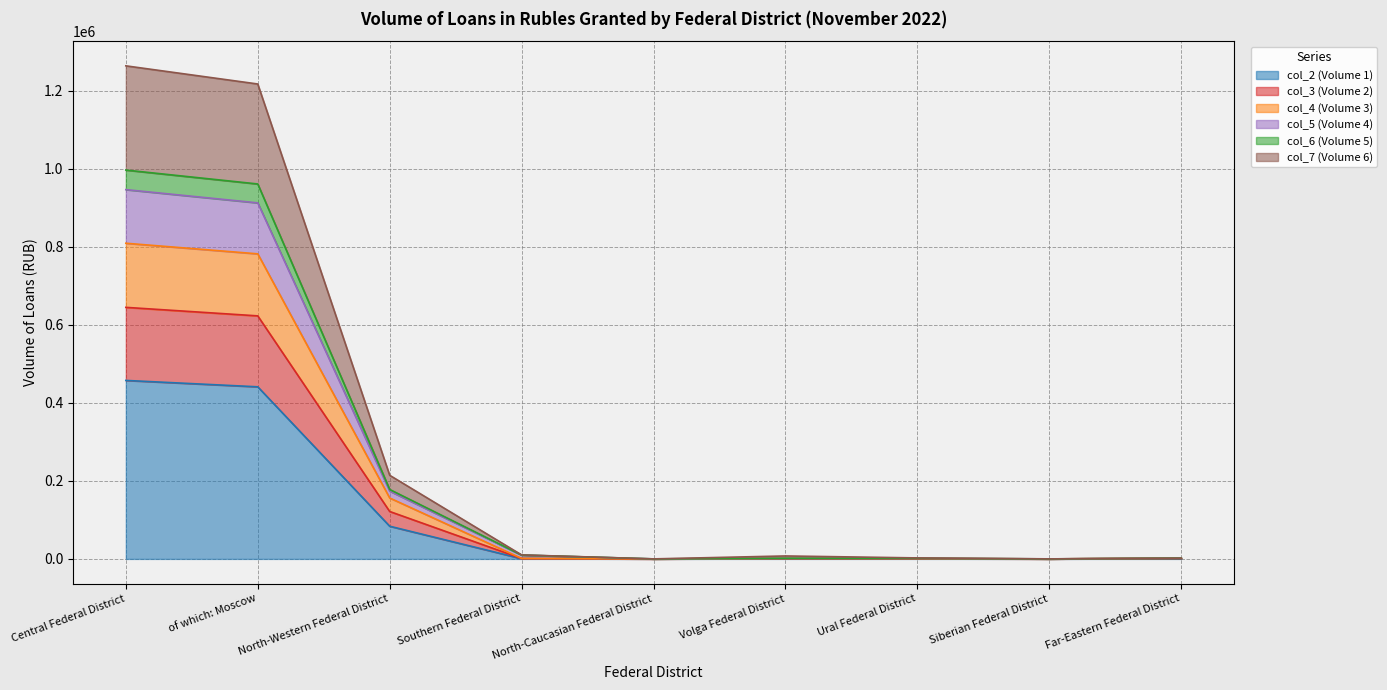

What is the label of the 6th point from the right?

Southern Federal District